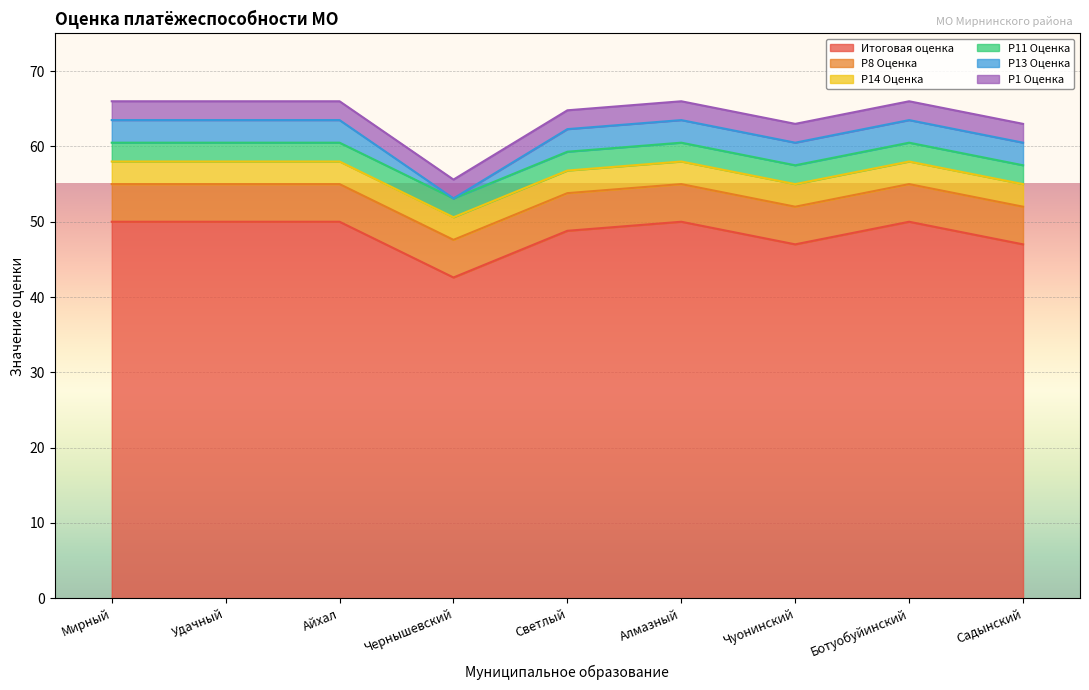

What are all the series names shown in the legend?

Итоговая оценка, Р8 Оценка, Р14 Оценка, Р11 Оценка, Р13 Оценка, Р1 Оценка